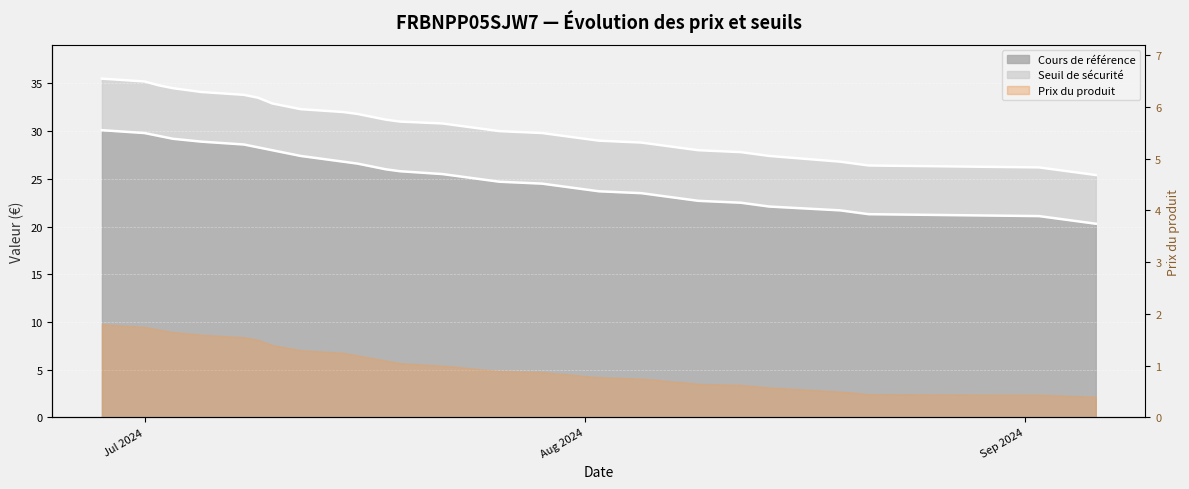

Is it true that Cours de reference equals 29.4 at 2024-07-30?

True